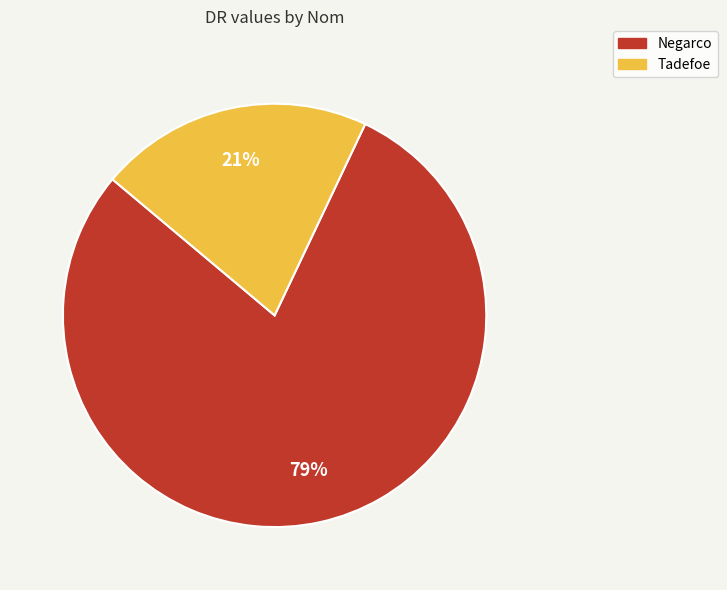

What is the ratio of the value at Tadefoe to the value at Negarco?

0.3